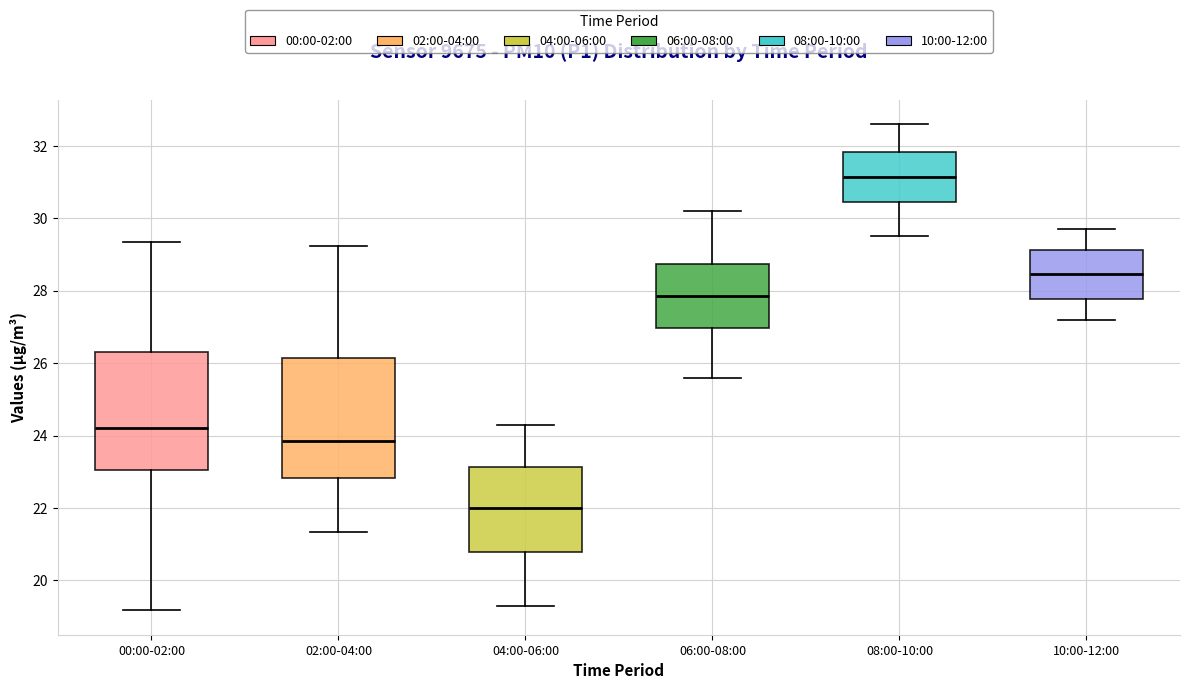

Reading left to right, transcribe this box plot: for each box, give where its median line is, the range the box spans, and where its two whiskers end, as read against the y-axis. The values are not printed on the chart, so give them approximately, as read against the axis.

00:00-02:00: median 24.2, box 23.0 to 26.2, whiskers 19.2 to 29.4
02:00-04:00: median 23.8, box 22.8 to 26.2, whiskers 21.4 to 29.2
04:00-06:00: median 22.0, box 20.8 to 23.2, whiskers 19.4 to 24.4
06:00-08:00: median 27.8, box 27.0 to 28.8, whiskers 25.6 to 30.2
08:00-10:00: median 31.2, box 30.4 to 31.8, whiskers 29.6 to 32.6
10:00-12:00: median 28.4, box 27.8 to 29.2, whiskers 27.2 to 29.8